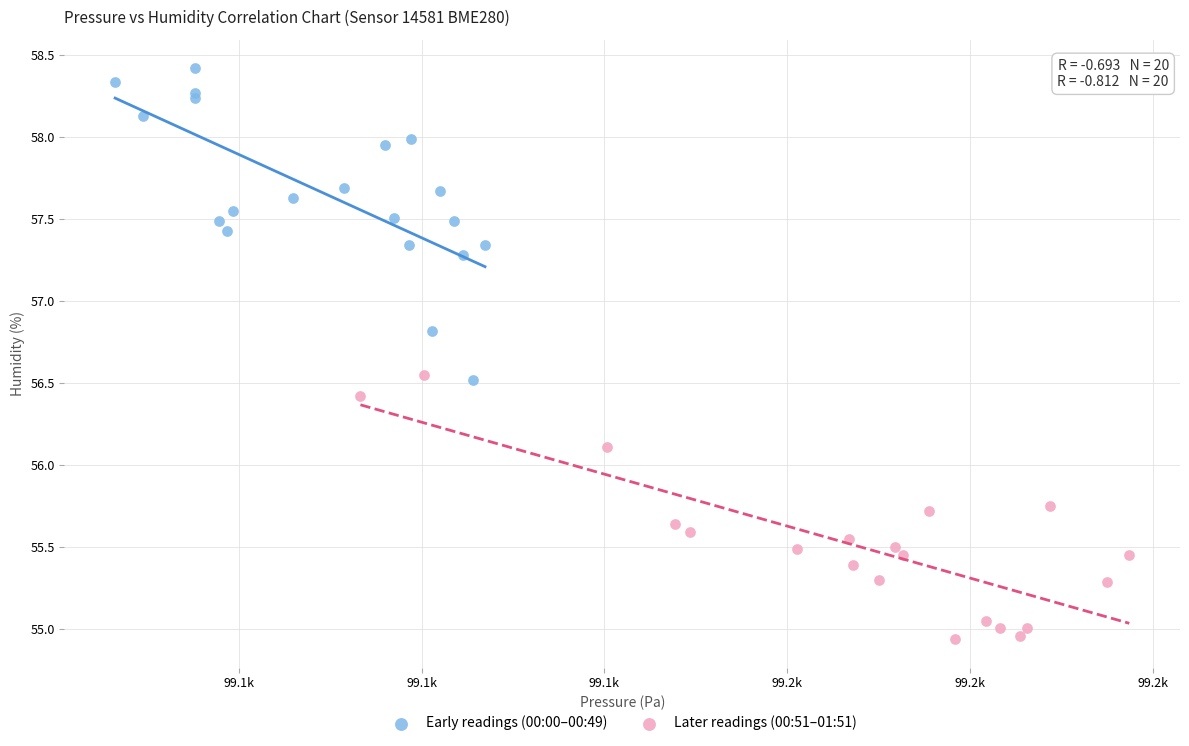

Which series has the largest Y range (max minus min)?

Early readings (00:00–00:49)